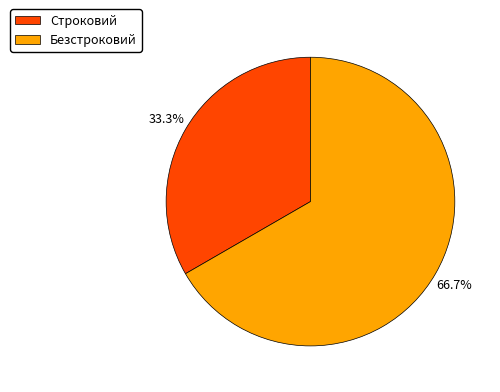

To the nearest percent, what portion does Безстроковий represent?

67%